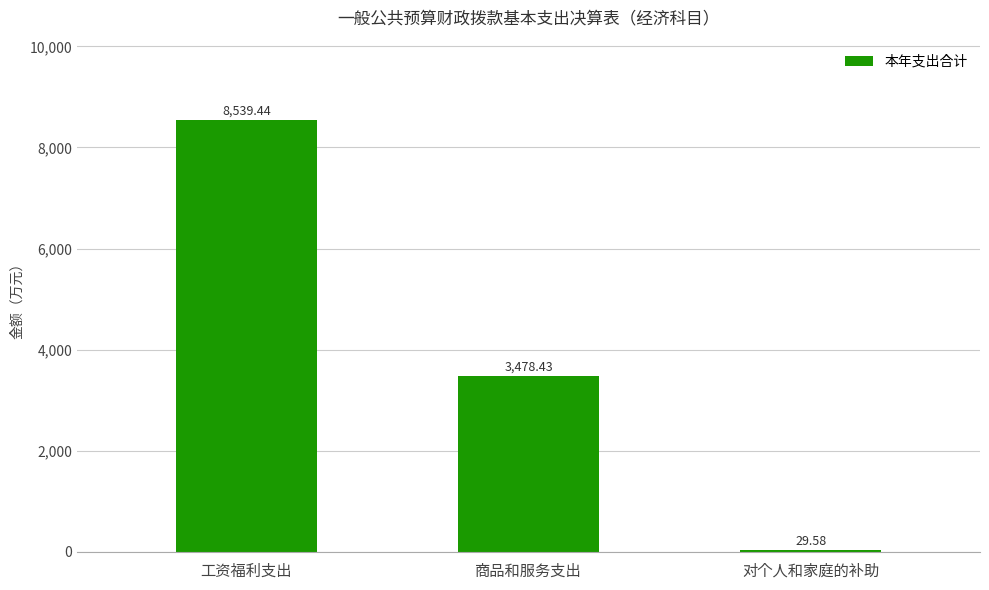

Which category has the highest value across all series?

工资福利支出